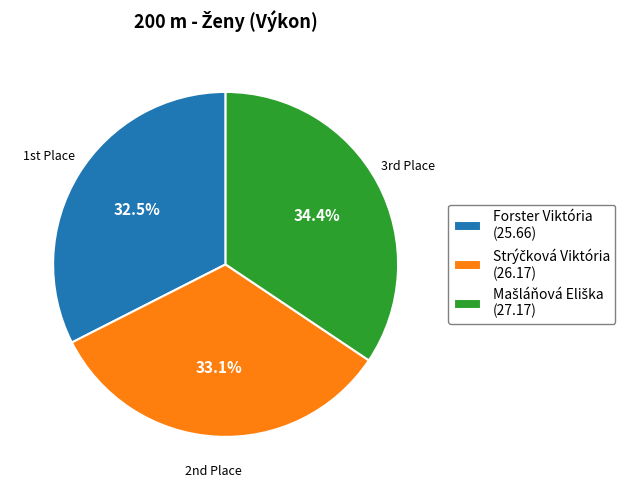

Is there any slice that represents more than half of the pie?

No